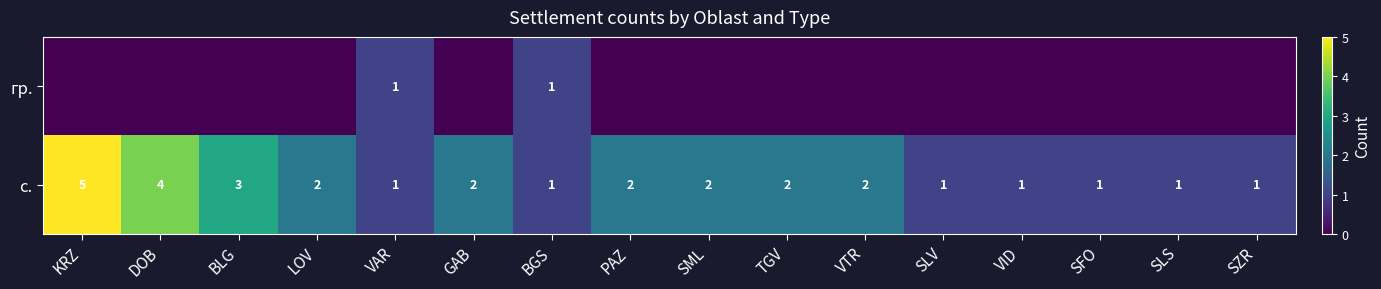

Rank the series at DOB from highest to lowest value.

с., гр.